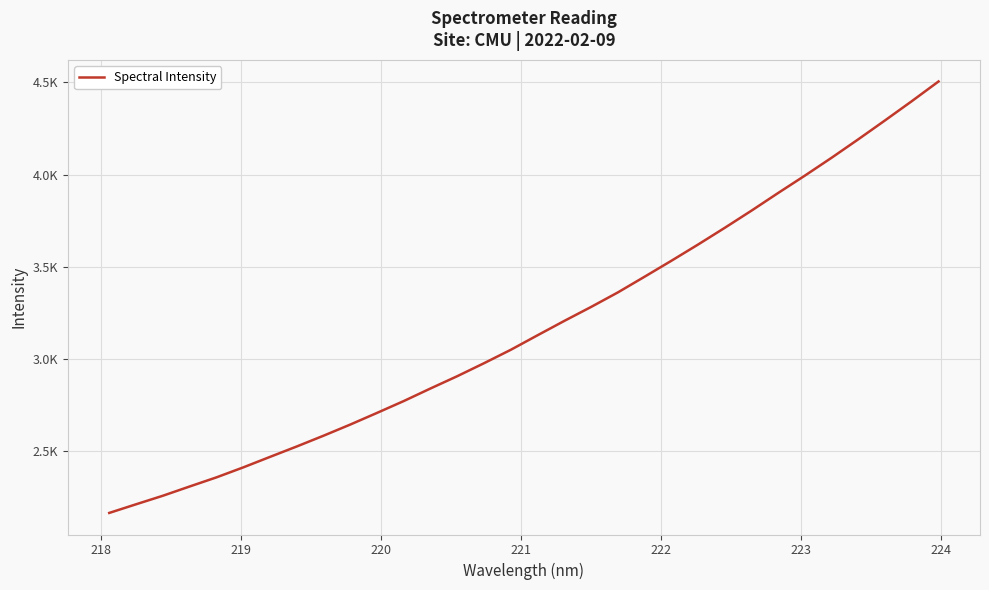

What is the value of the 17th point from the left?

3128.4